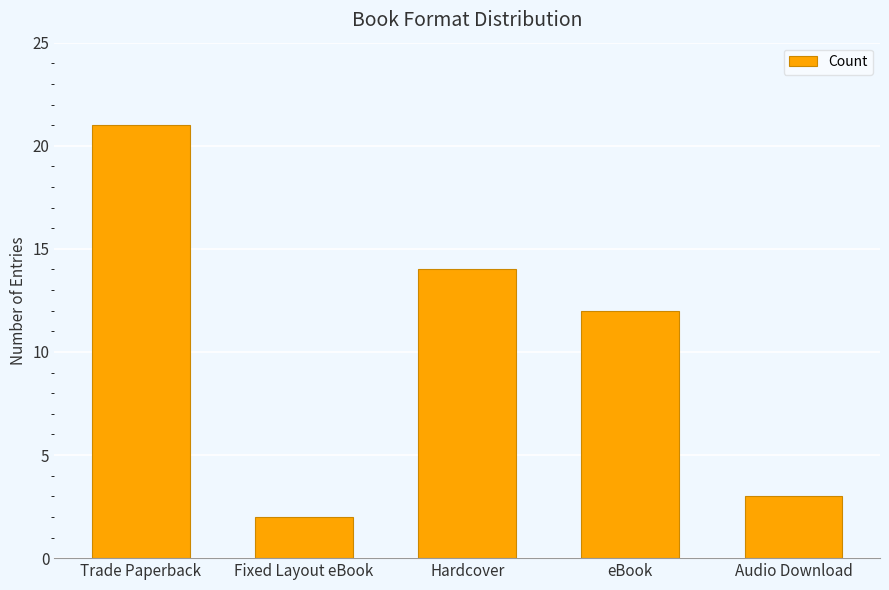

How many values are below 12?

2